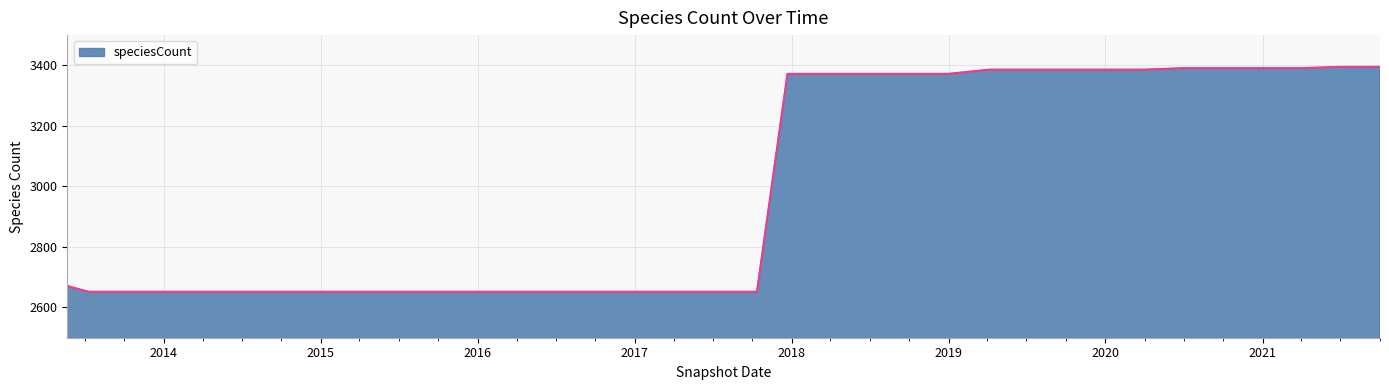

Count the number of categories in the chart.

34